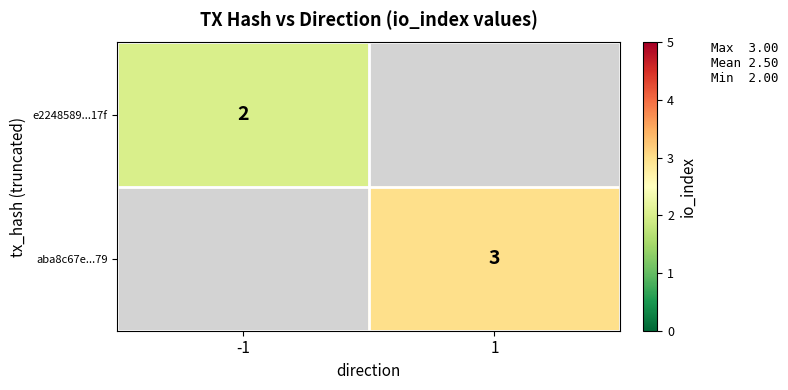

Is it true that e2248589...17f equals 2 at -1?

True